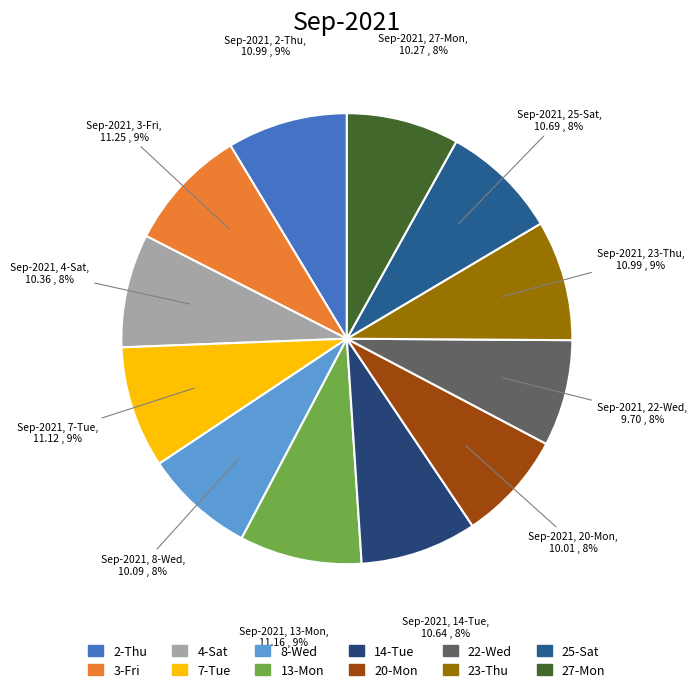

What is the ratio of the value at 7-Tue to the value at 22-Wed?

1.1